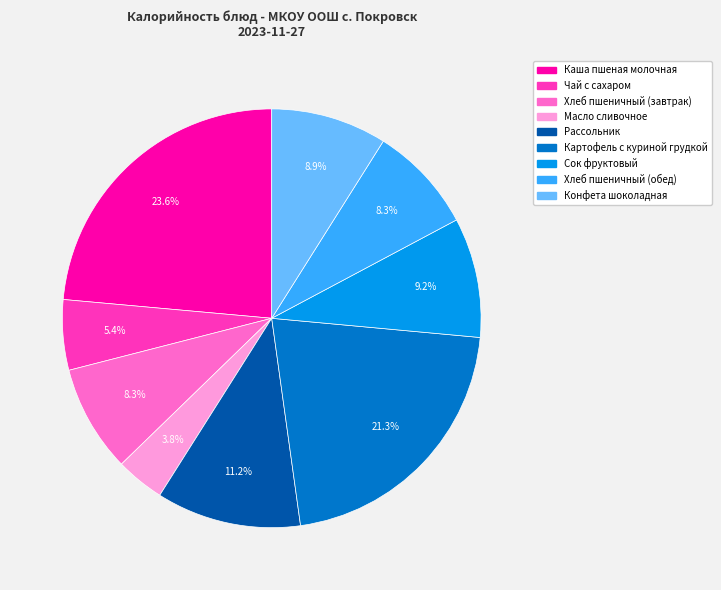

What is the largest slice in the pie chart?

Каша пшеная молочная